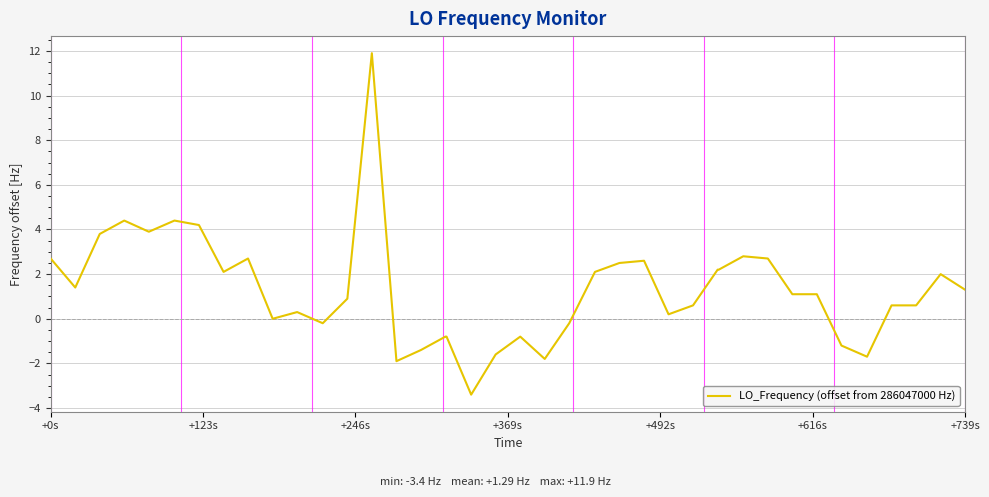

What is the greatest value displayed?

11.9